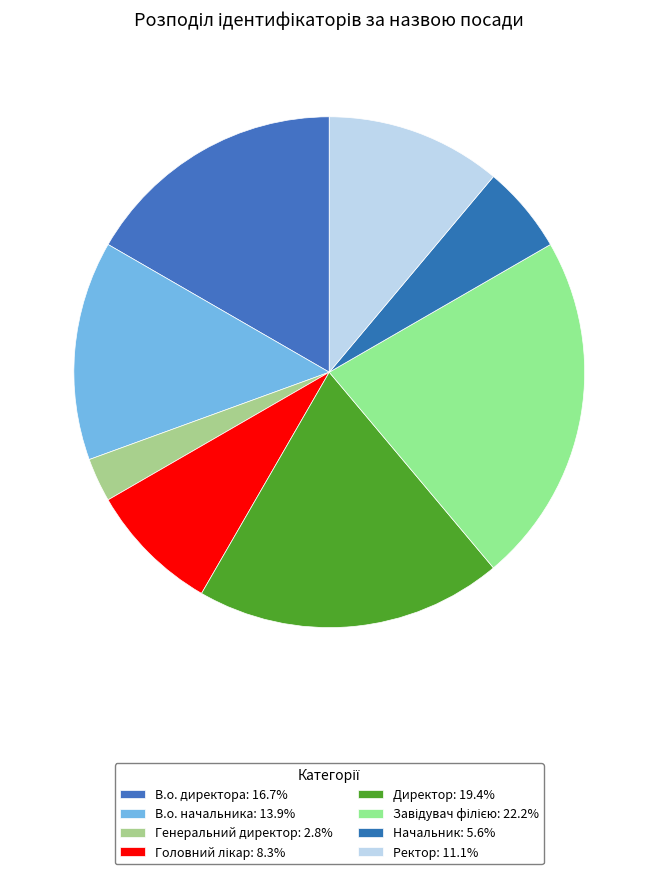

How many slices are in this pie chart?

8